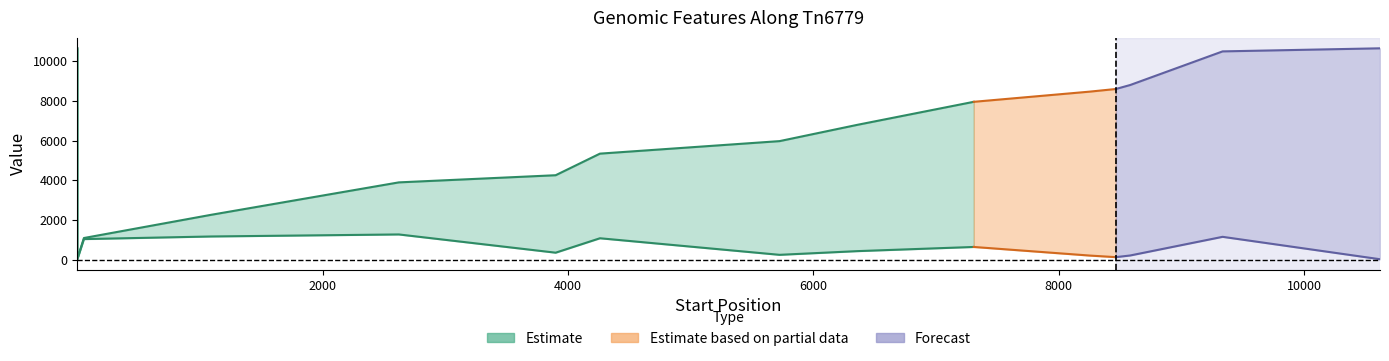

What is the approximate value of Stop at 4261, to the nearest 10?

5340